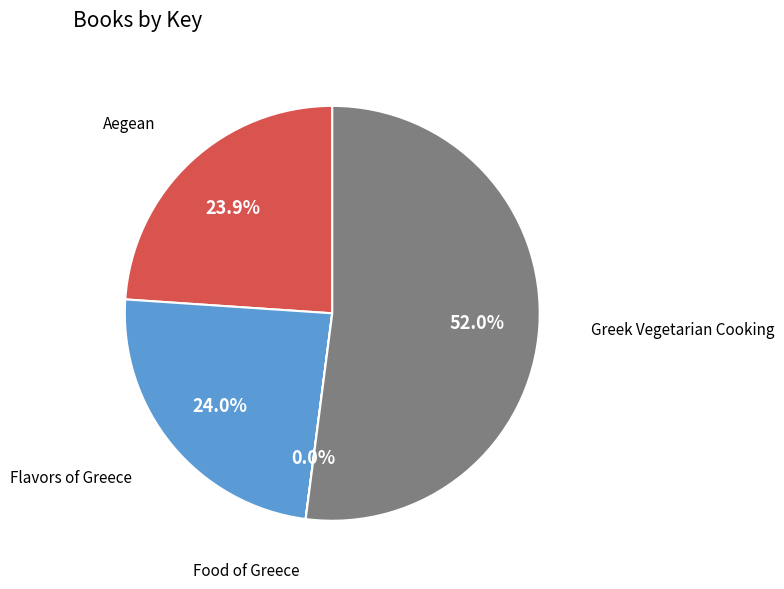

Is the sum of Aegean and Greek Vegetarian Cooking greater than half?

Yes